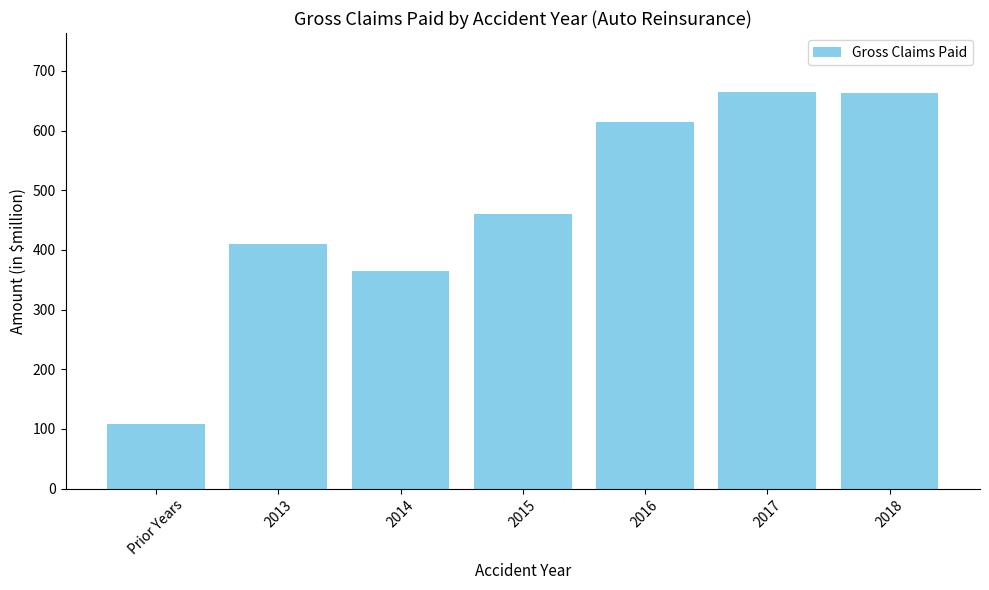

What is the value of the 2nd bar from the left?

409.2